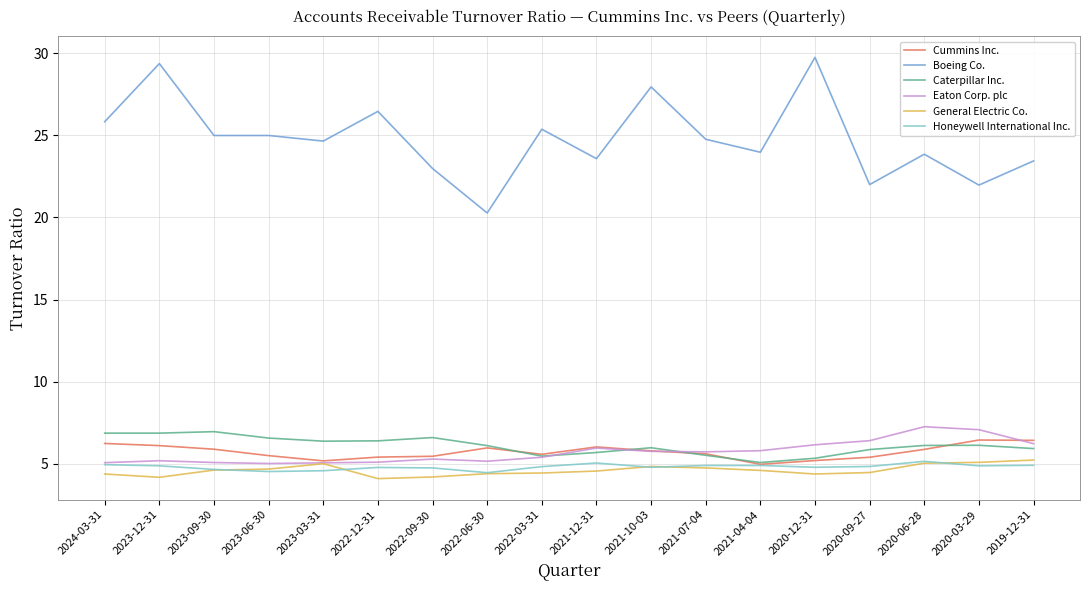

What is the difference between the highest and lowest values at 2021-12-31?

19.0